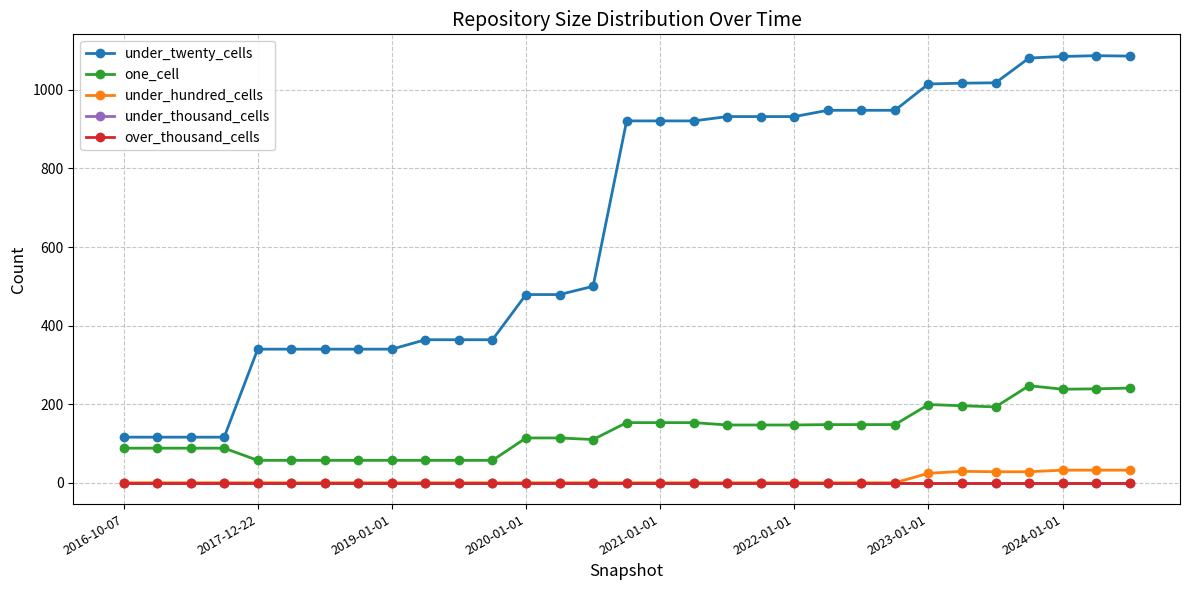

Which series has the largest total across all categories?

under_twenty_cells